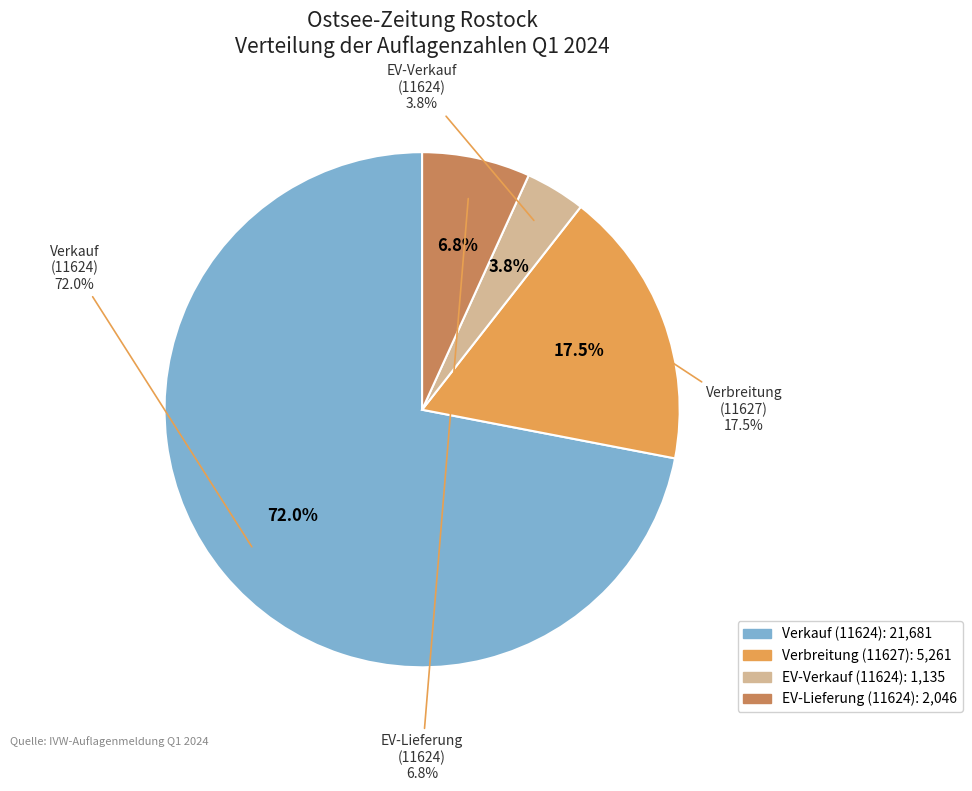

To the nearest percent, what portion does EV-Verkauf (11624) represent?

4%